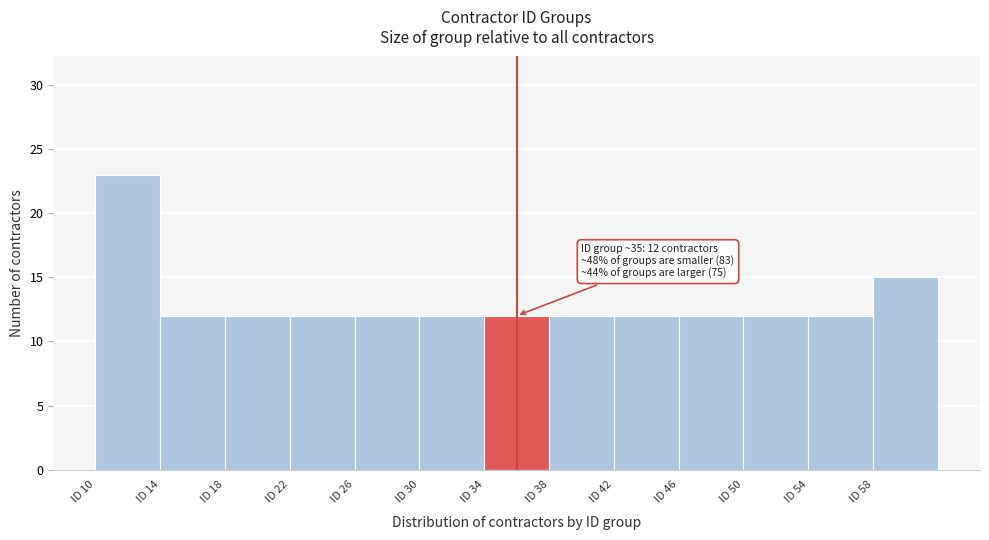

Over which range of the x-axis is the bar tallest?

10 to 14